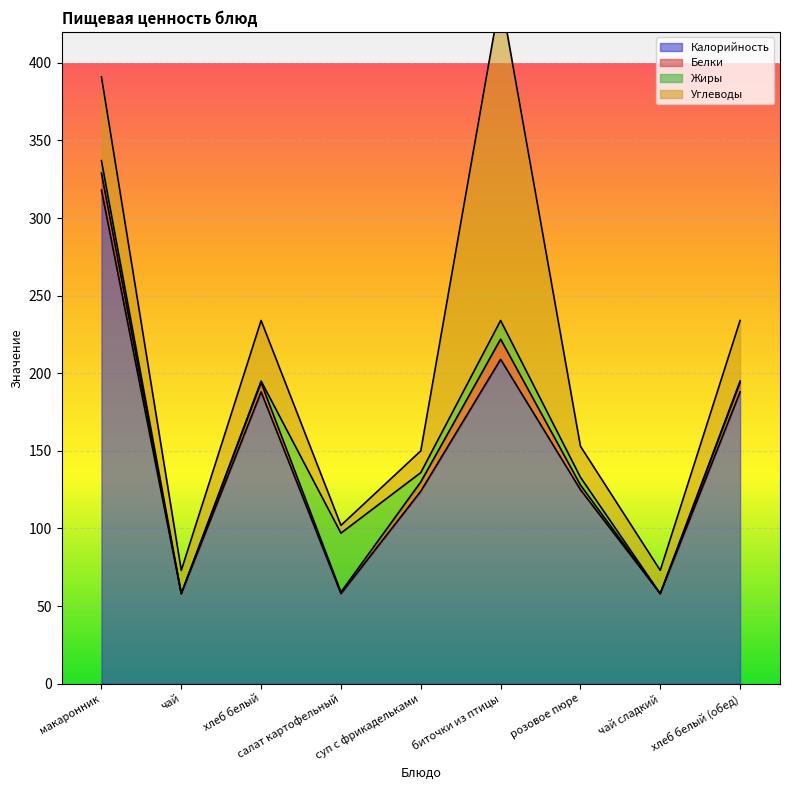

In Углеводы, how many points are higher than both neighbors (excluding endpoints)?

2